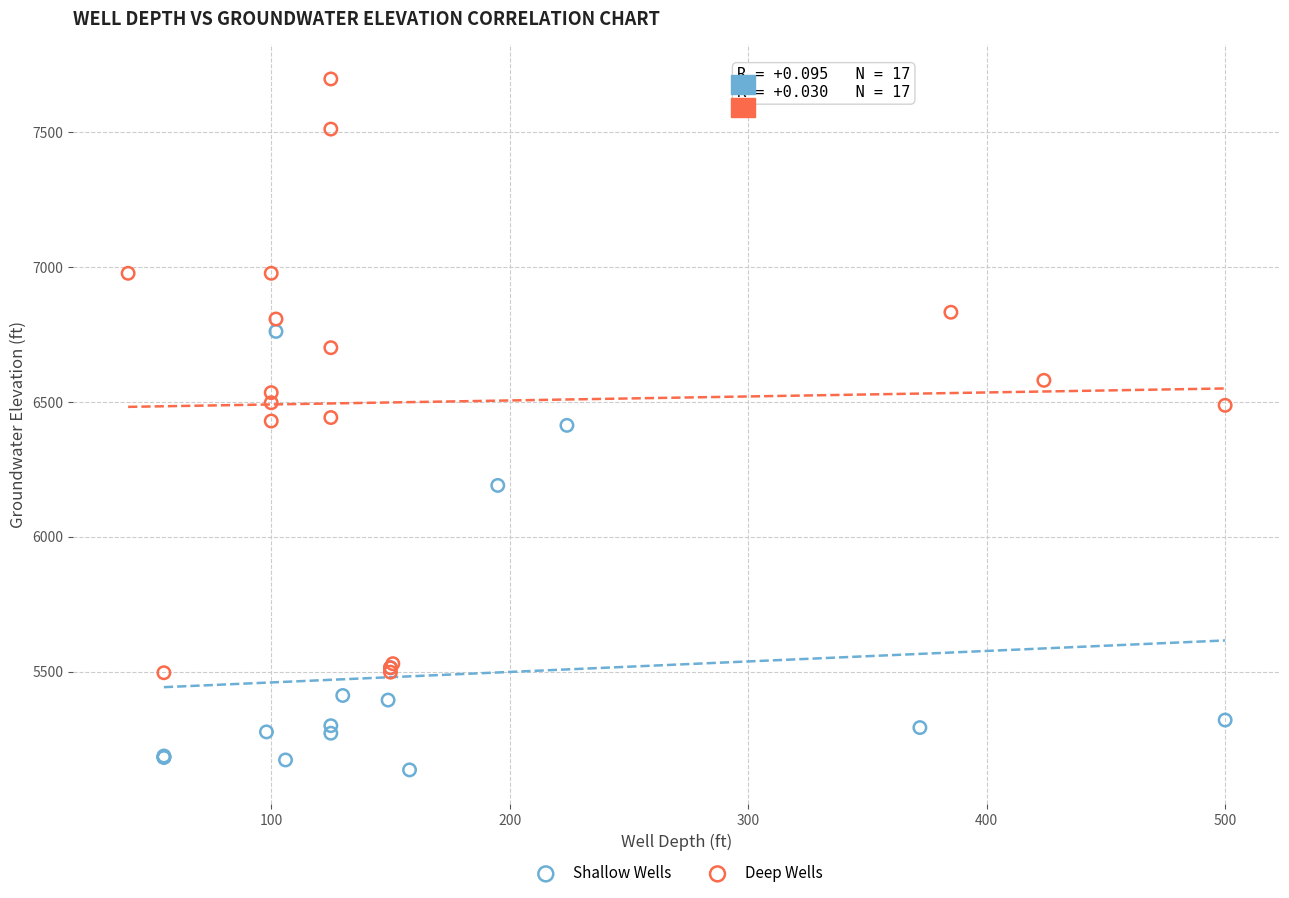

Which series contains the highest Y value?

Deep Wells